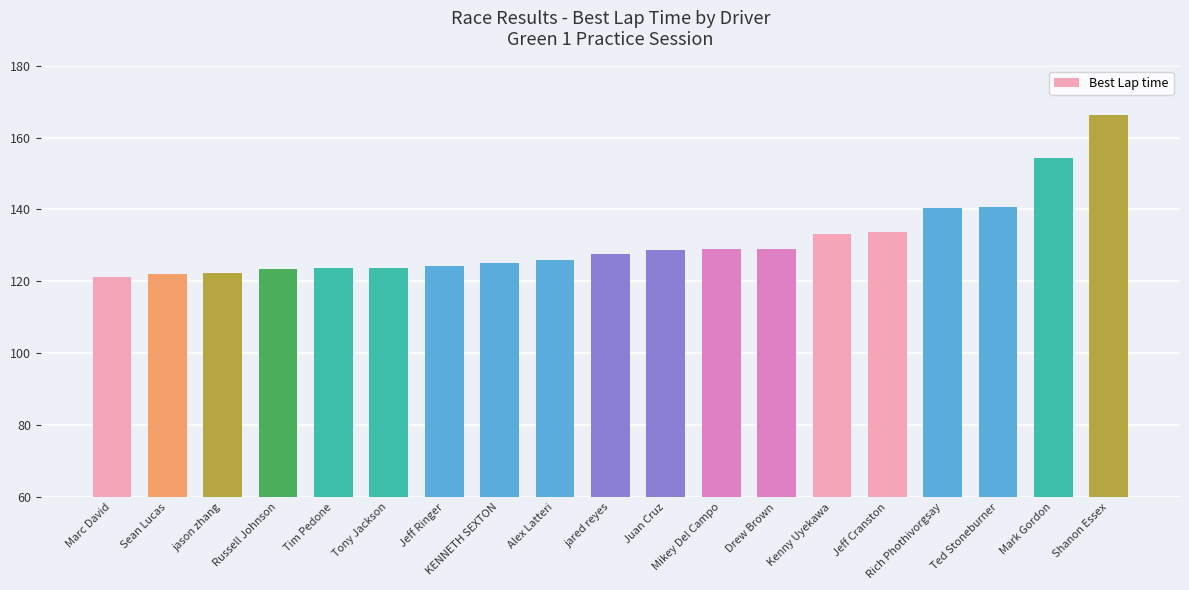

Does the chart contain any negative values?

No